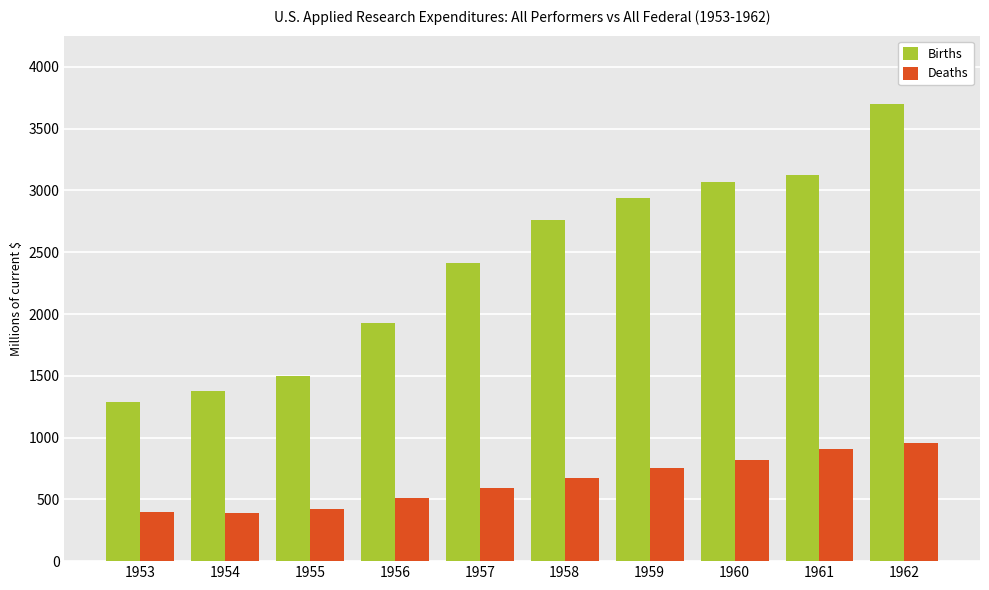

At which label is Deaths closest to 673?

1958